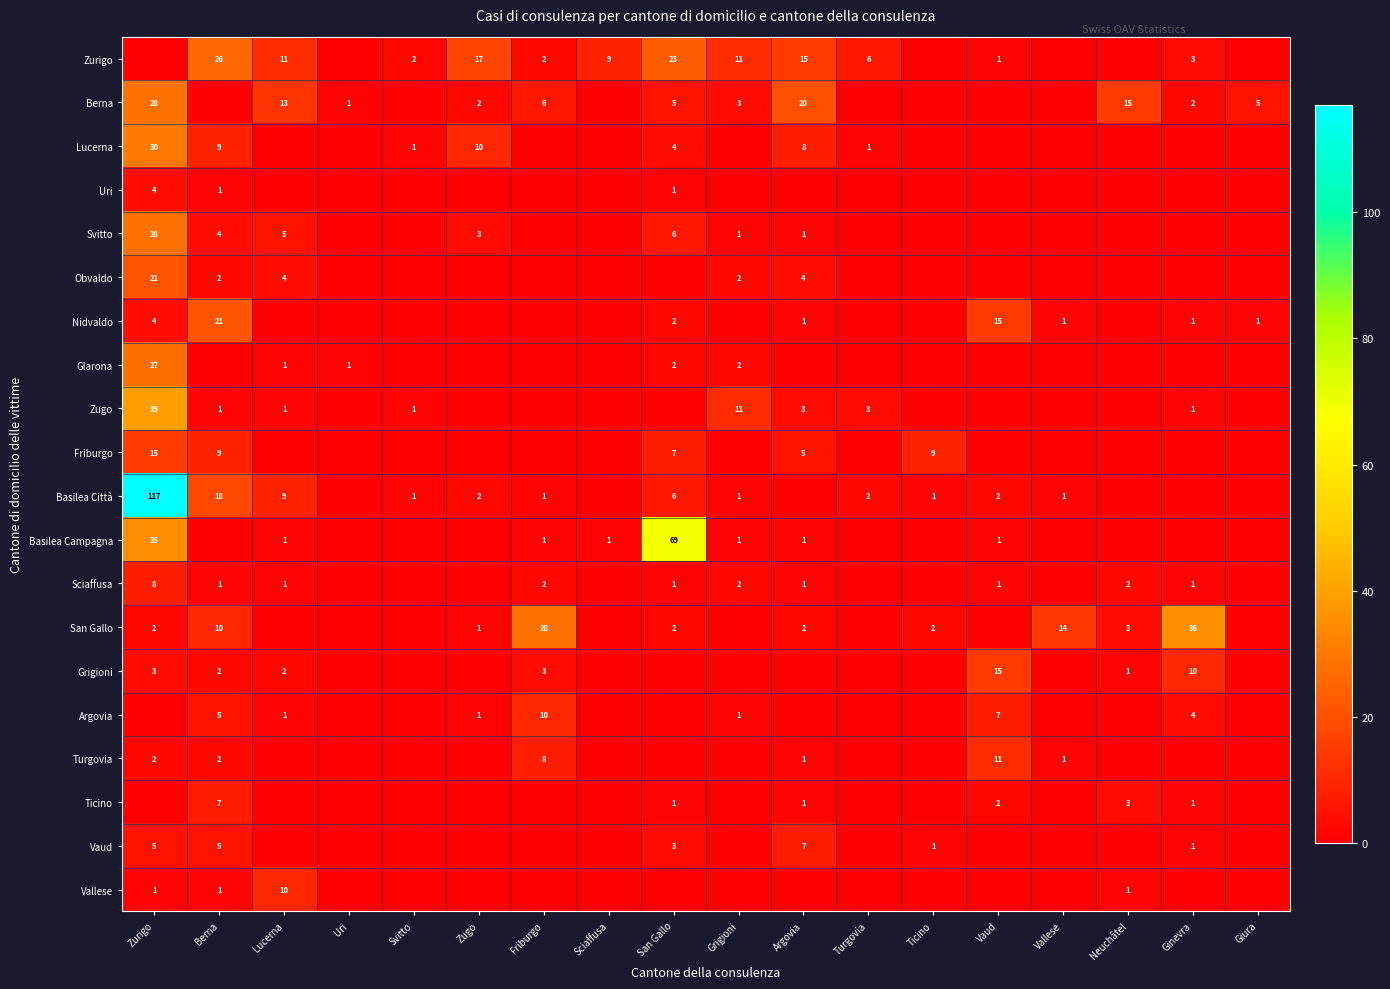

What is the sum of the Berna values at Argovia and Zugo?

22